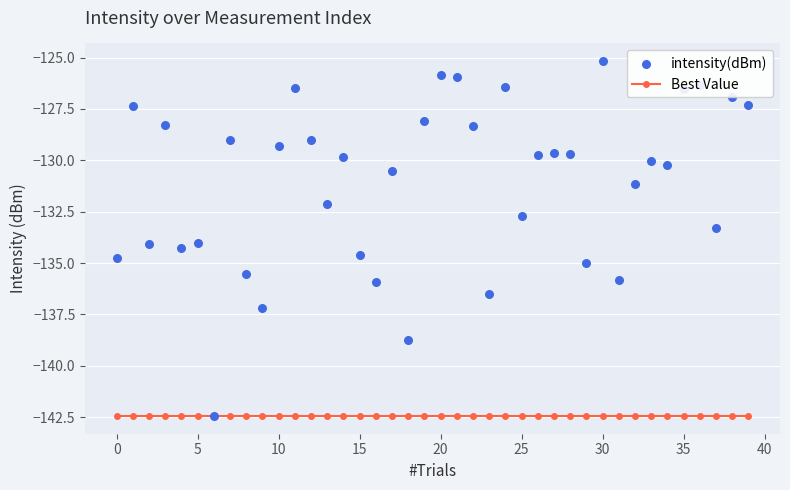

Which series contains the highest Y value?

intensity(dBm)